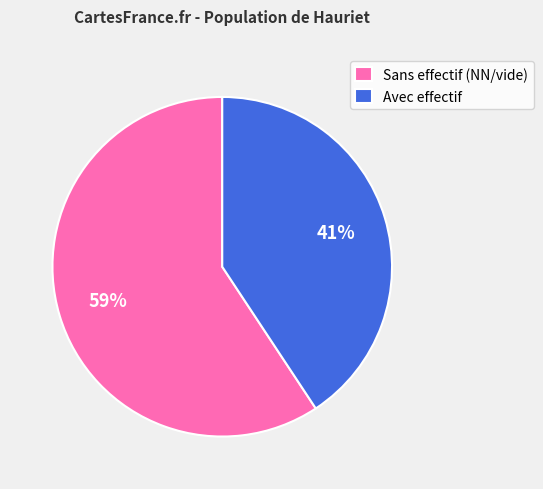

What percentage is the Sans effectif (NN/vide) slice, to the nearest percent?

59%